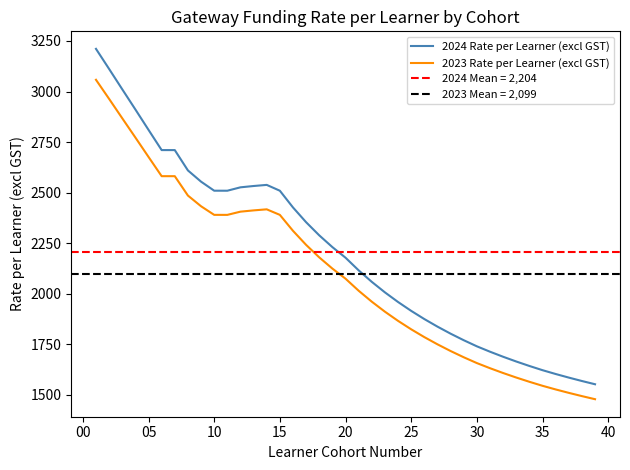

True or false: 2024 Rate per Learner (excl GST) and 2023 Rate per Learner (excl GST) cross at least once.

False